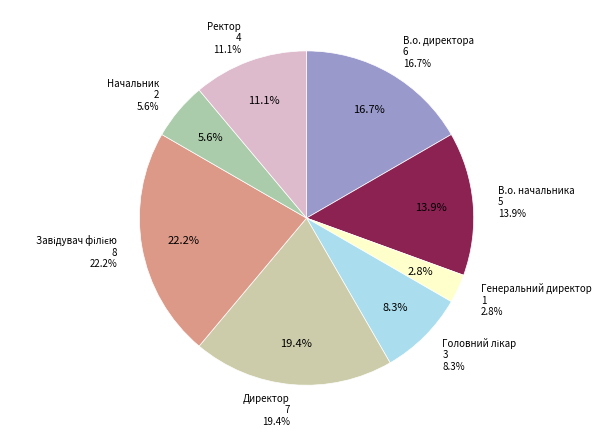

What percentage do В.о. директора and В.о. начальника together represent?

30.6%